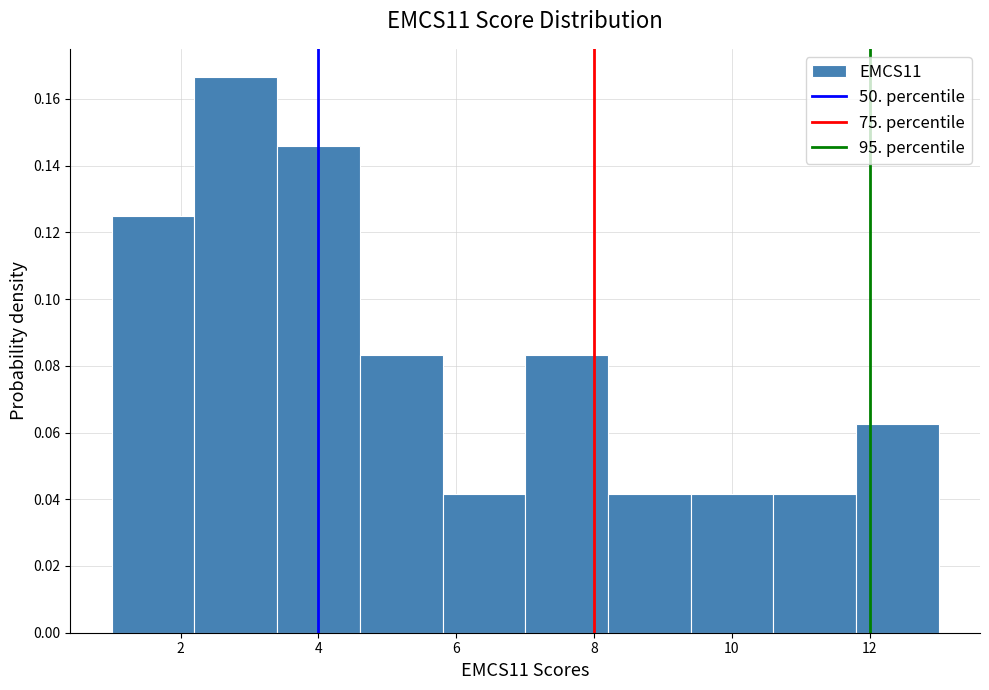

Reading left to right, transcribe this chart: for each bar, give the range it covers on the x-axis and its height. The values are not printed on the chart, so give them approximately, as read against the axis.

1.0 to 2.2: 0.126
2.2 to 3.4: 0.166
3.4 to 4.6: 0.146
4.6 to 5.8: 0.084
5.8 to 7.0: 0.042
7.0 to 8.2: 0.084
8.2 to 9.4: 0.042
9.4 to 10.6: 0.042
10.6 to 11.8: 0.042
11.8 to 13.0: 0.062